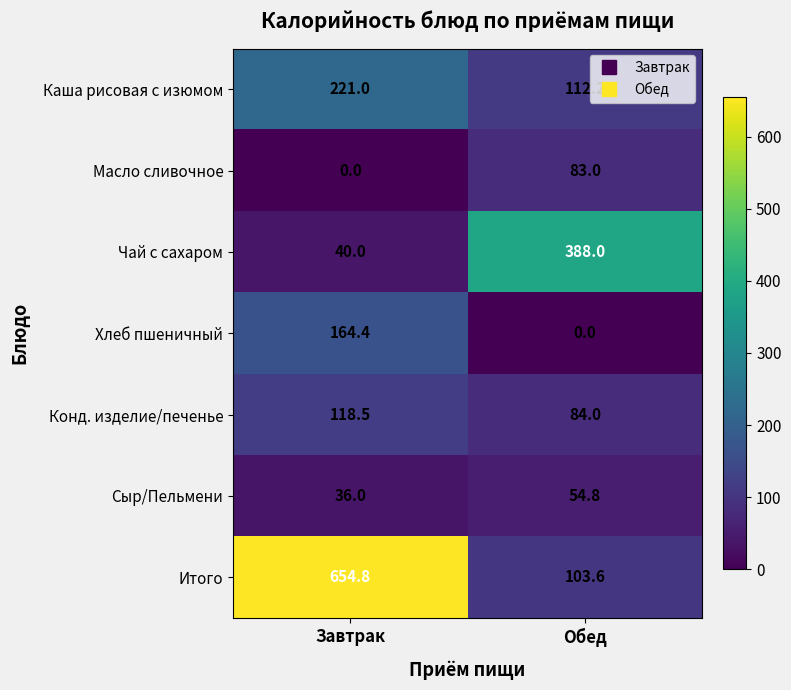

What is the total value across all series at Обед?

825.6